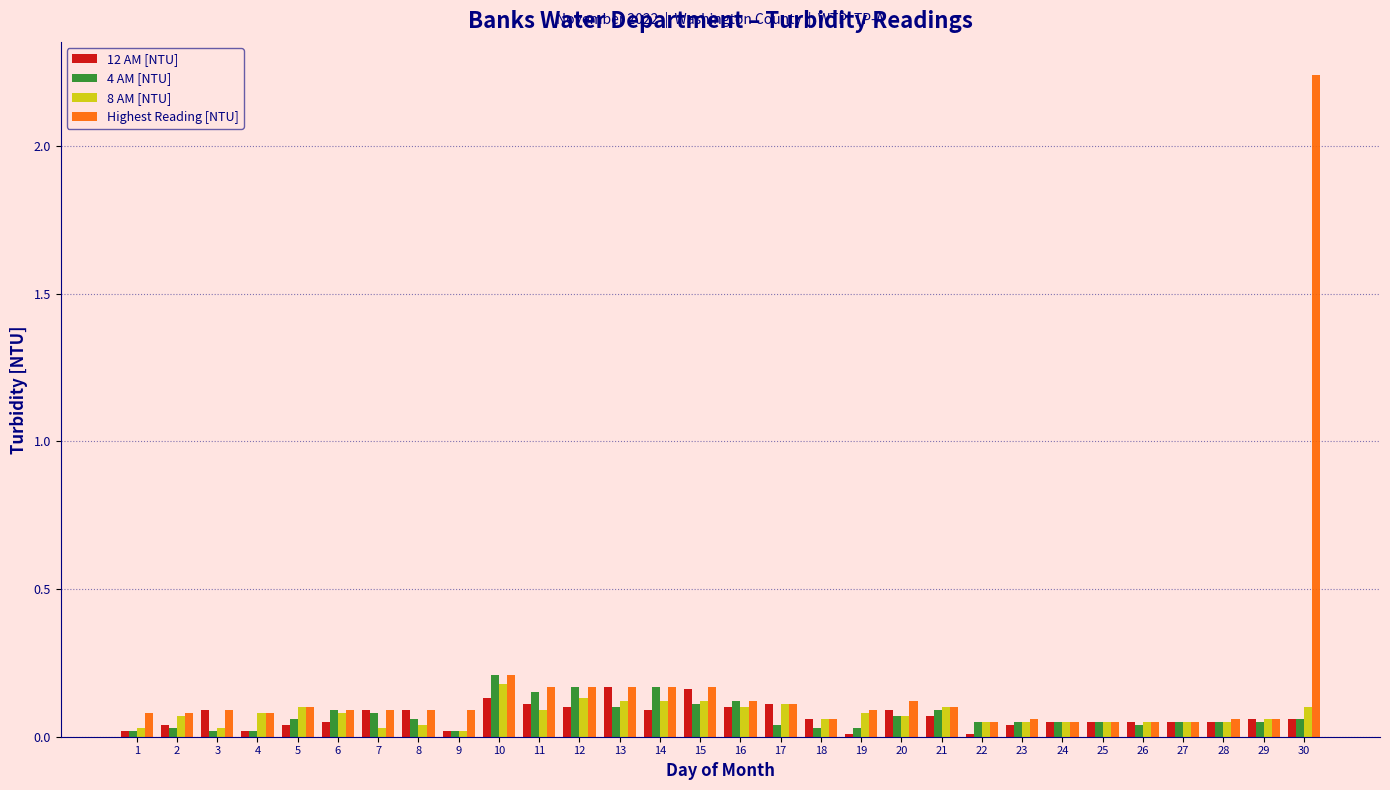

Are the bars grouped side by side (vs. stacked)?

Yes